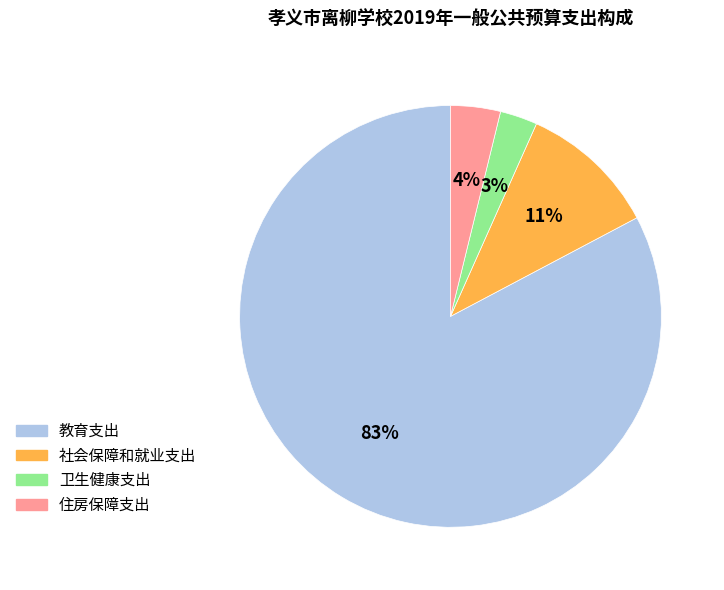

To the nearest percent, what percentage of the pie is 住房保障支出?

4%